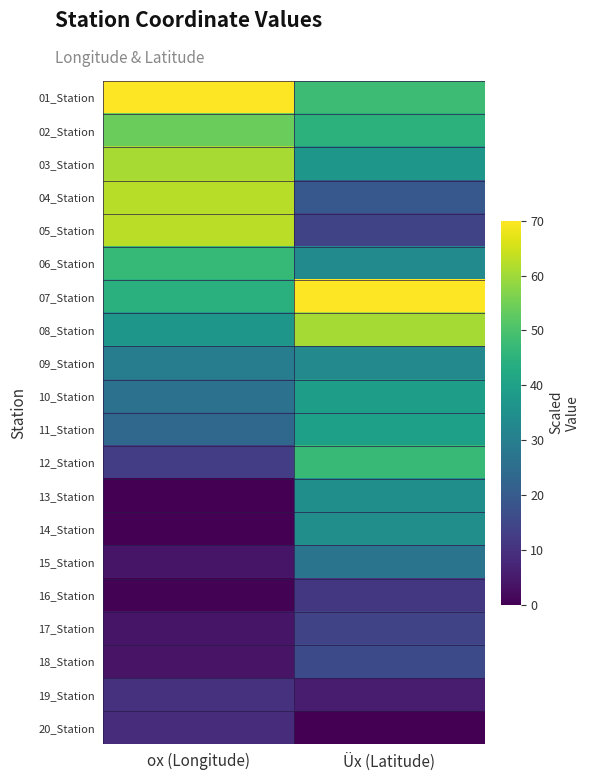

At how many categories does at least one series exceed 62?

2